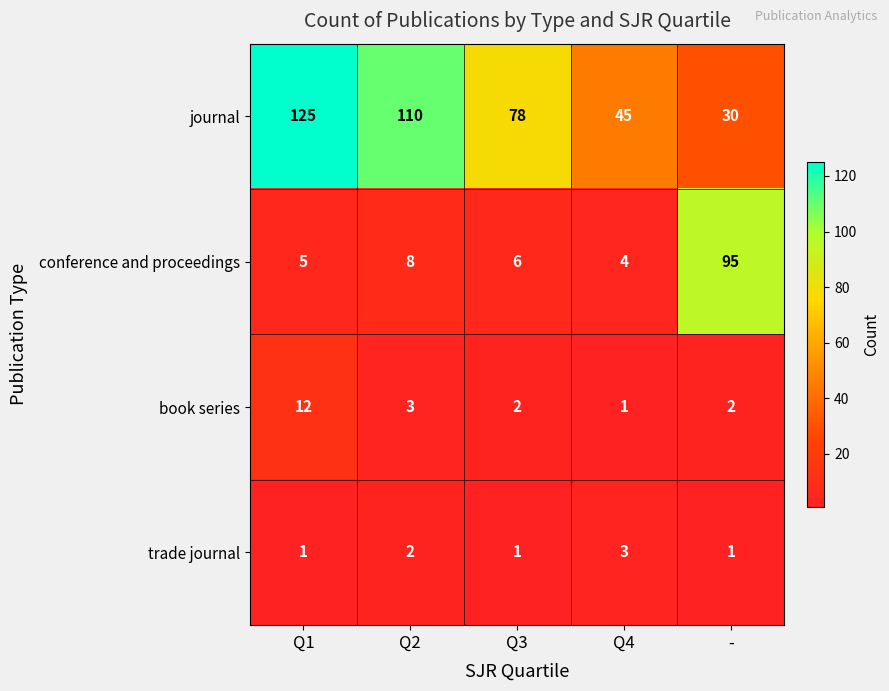

The book series series shows 4 at Q2. True or false?

False